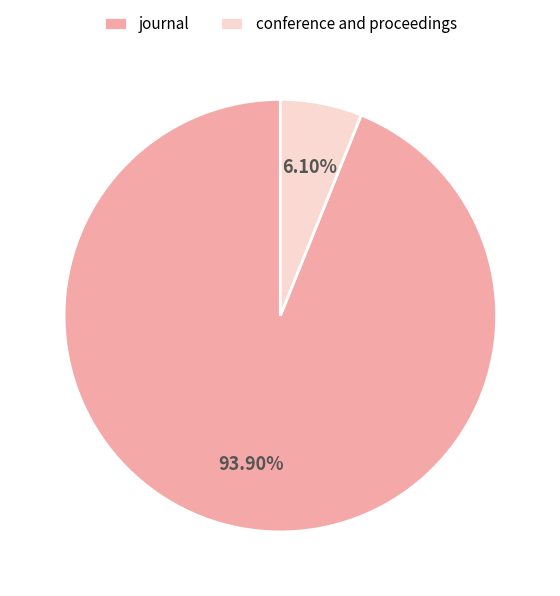

Is it true that conference and proceedings is 6% of the pie?

True